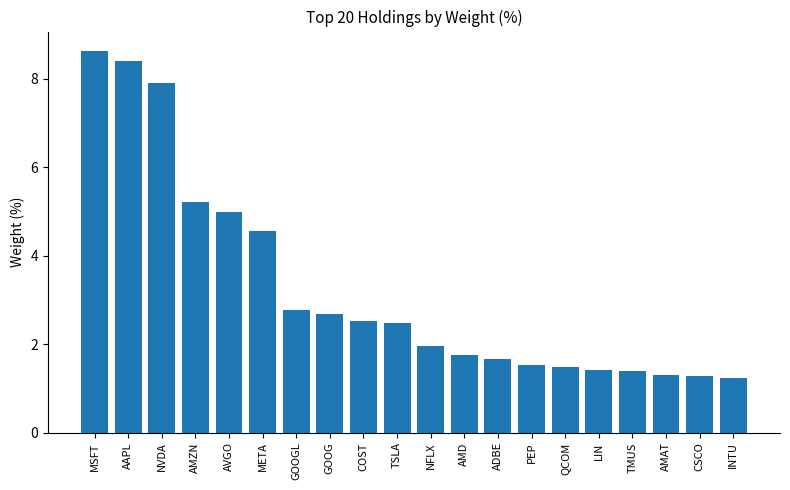

What is the difference between the second highest and second lowest values?

7.1